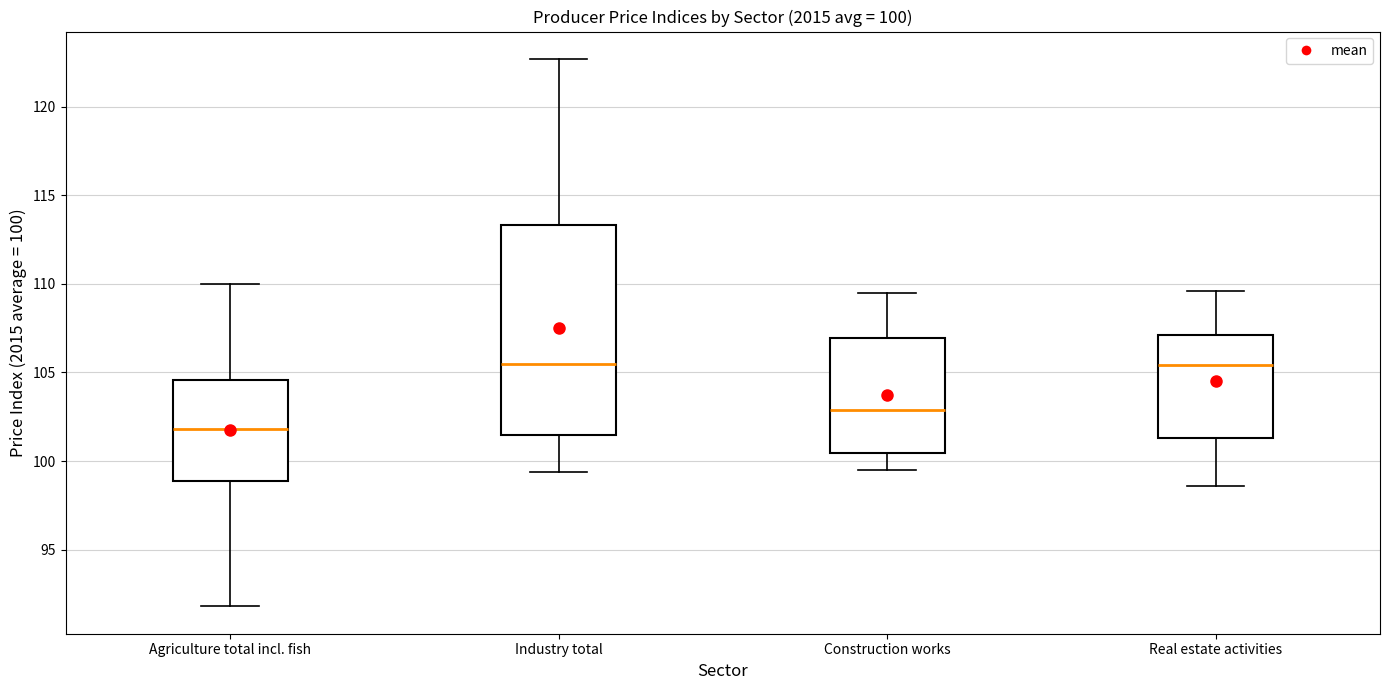

Comparing the boxes themselves (not the whiskers), which one is the tallest?

Industry total